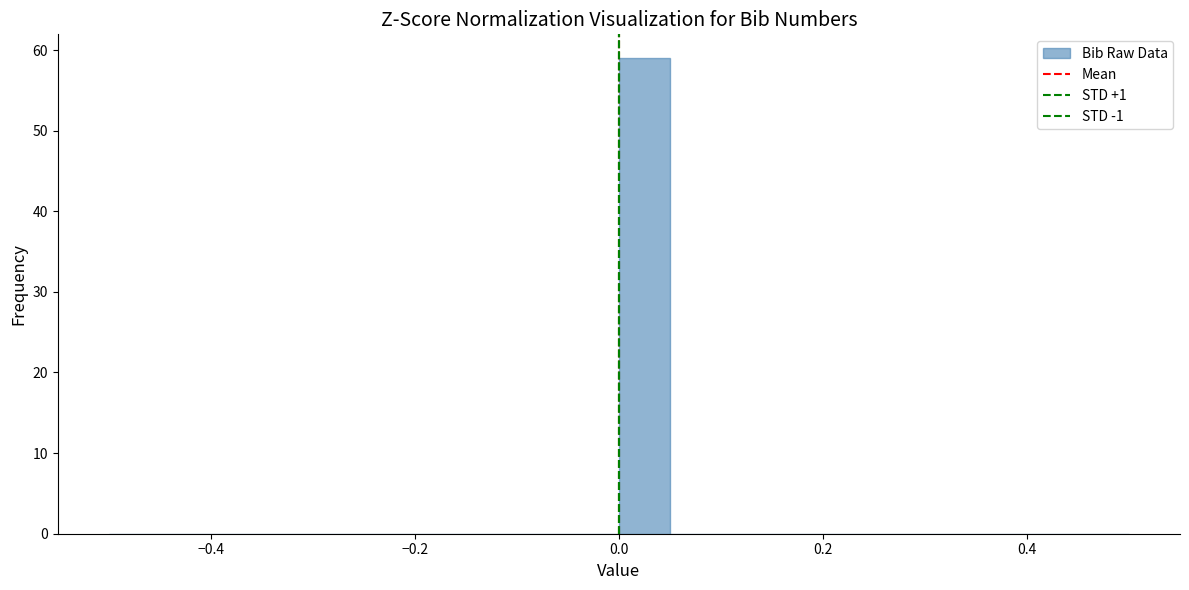

Around what value on the x-axis is the tallest bar? Give the approximate position of its centre, as read against the axis.

0.02